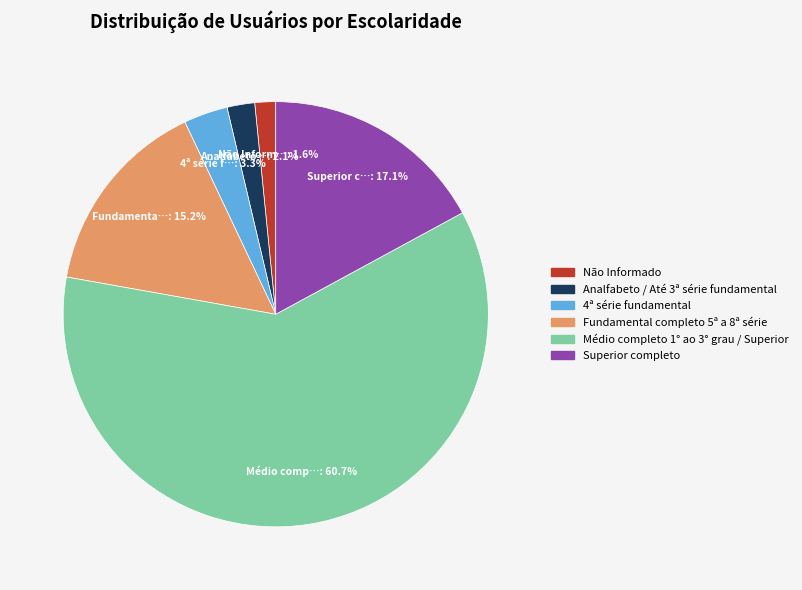

Is there any slice that represents more than half of the pie?

Yes